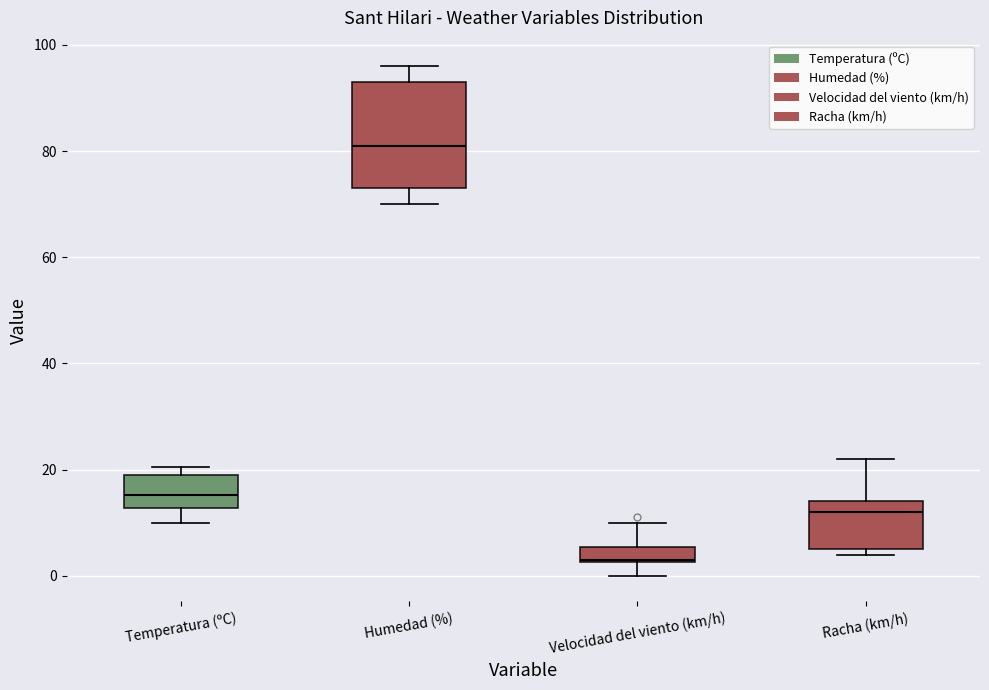

Where does the upper whisker of the box for Humedad (%) end on the y-axis? The values are not printed on the chart, so give them approximately, as read against the axis.

96